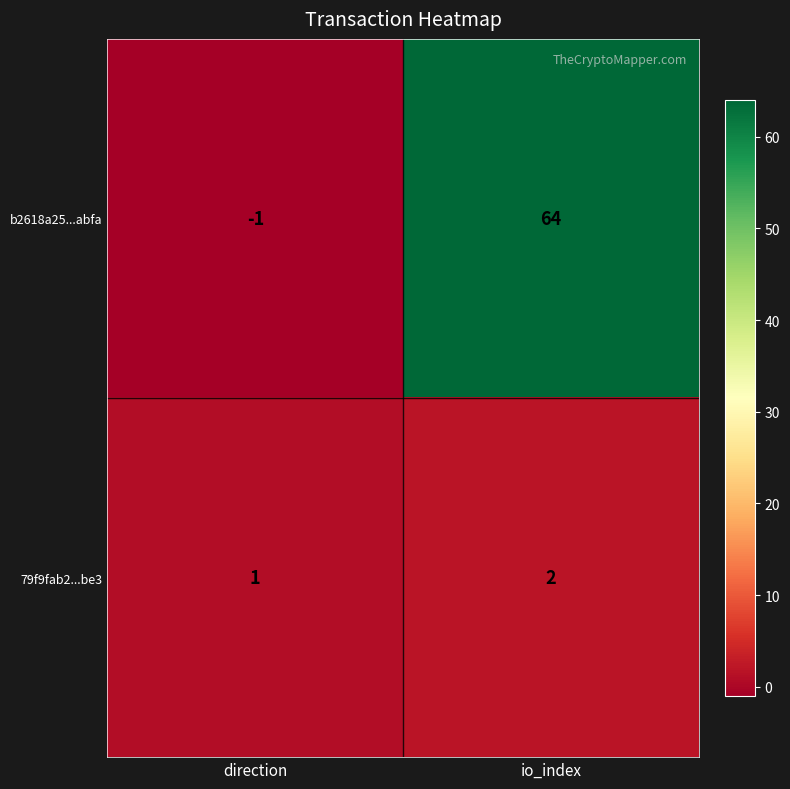

What is the greatest value displayed?

64